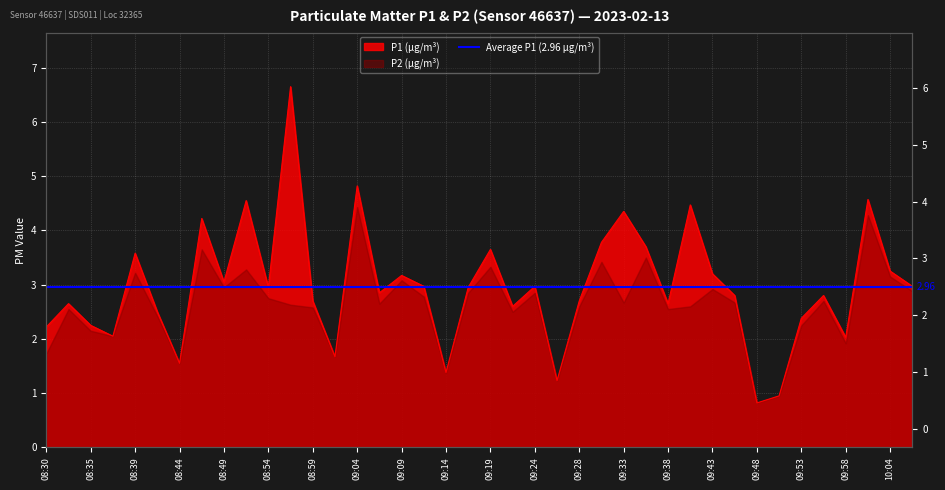

True or false: the data has more than 2 interior local peaks.

True